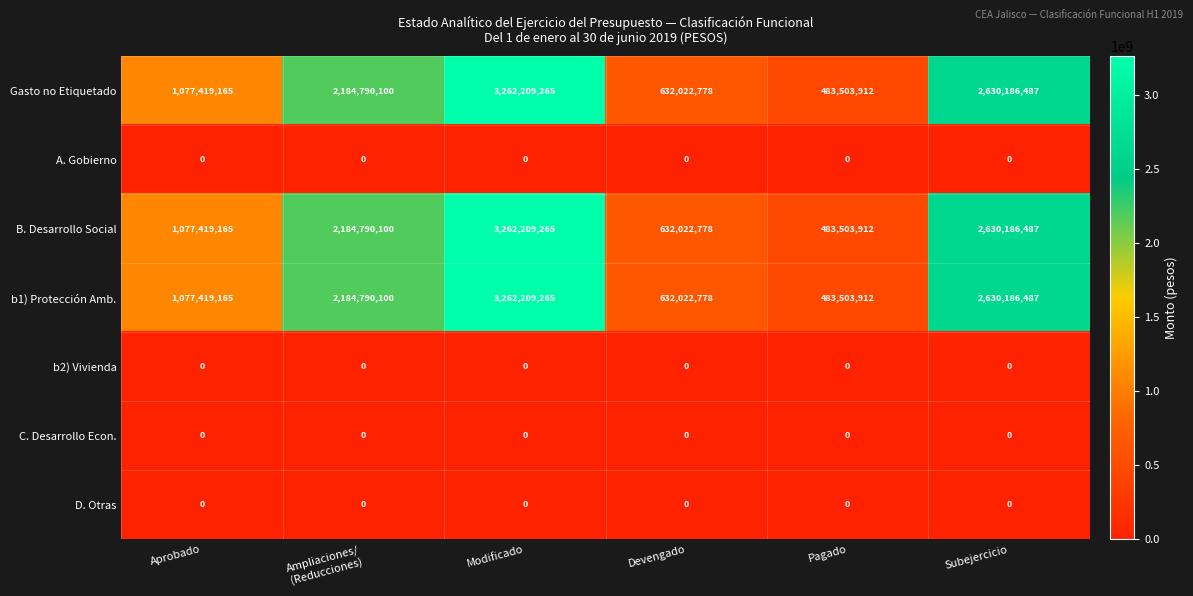

True or false: D. Otras has a value of 0 at Aprobado.

True